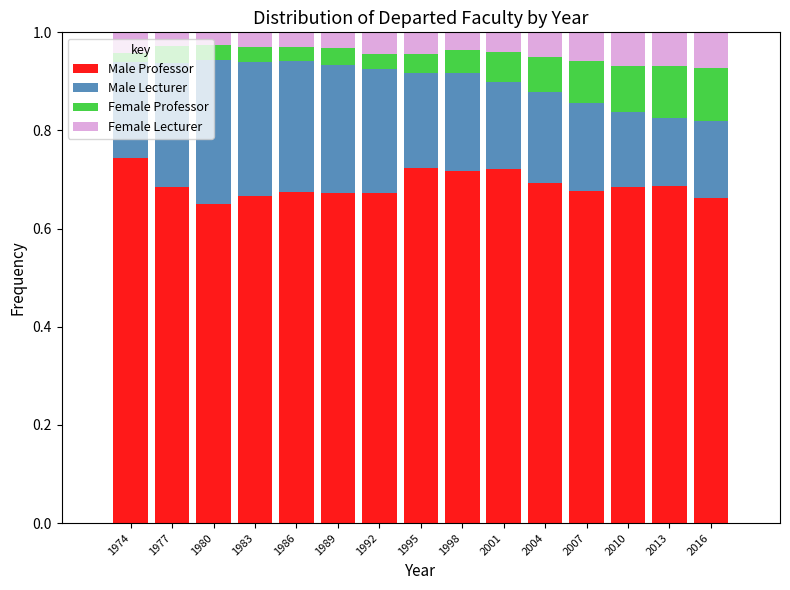

True or false: Male Professor has a value of 0.7 at 2010.

True